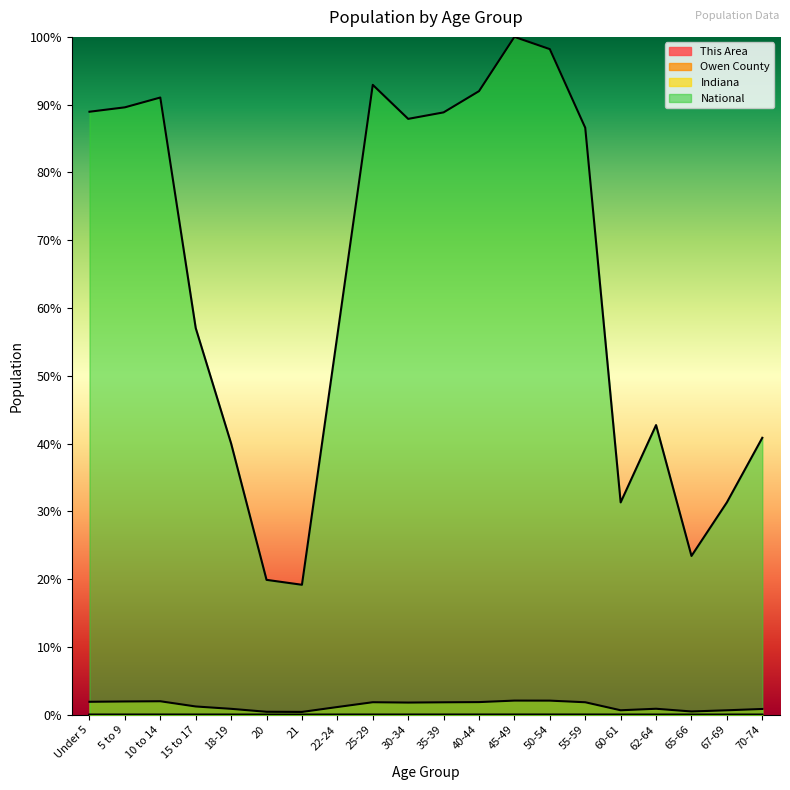

Reading right to left, what are all the values shown in this chart?

This Area: 0.0	0.0	0.0	0.0	0.0	0.0	0.0	0.0	0.0	0.0	0.0	0.0	0.0	0.0	0.0	0.0	0.0	0.0	0.0	0.0
Owen County: 0.0	0.0	0.0	0.0	0.0	0.0	0.0	0.0	0.0	0.0	0.0	0.0	0.0	0.0	0.0	0.0	0.0	0.0	0.0	0.0
Indiana: 0.9	0.7	0.5	0.9	0.7	1.8	2.1	2.1	1.9	1.8	1.8	1.8	1.1	0.4	0.4	0.9	1.2	2.0	2.0	1.9
National: 40.9	31.3	23.4	42.7	31.3	86.6	98.2	100.0	92.0	88.9	87.9	92.9	56.0	19.2	19.9	40.0	57.0	91.1	89.6	89.0